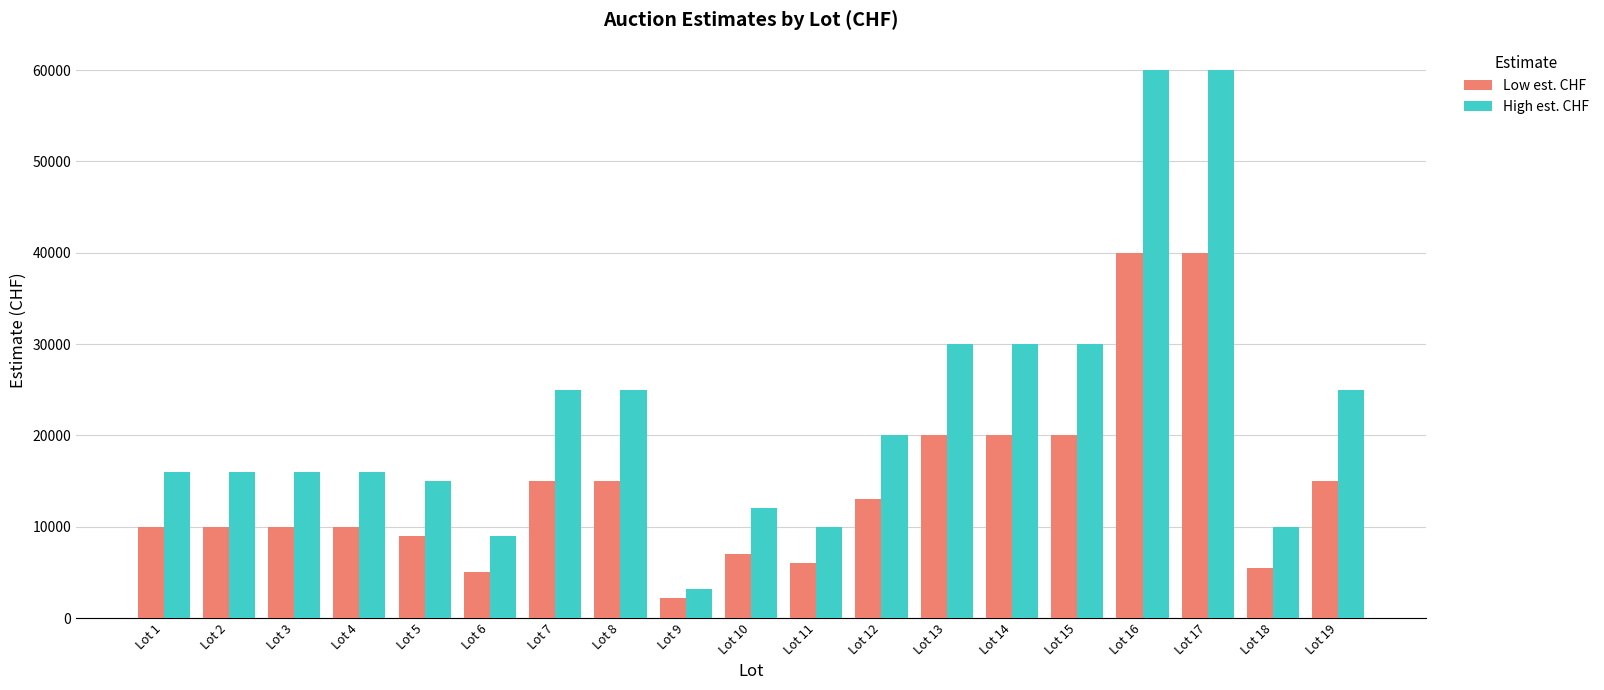

What is the highest value of the High est. CHF series?

60000